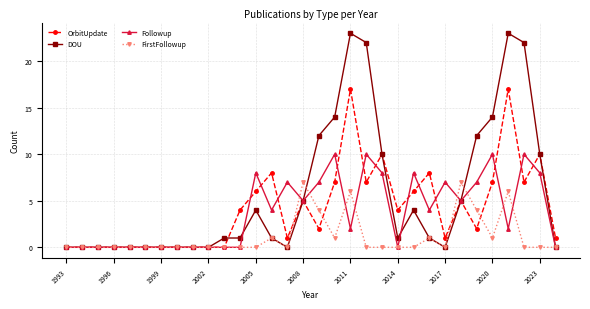

What is the maximum value for DOU?

23